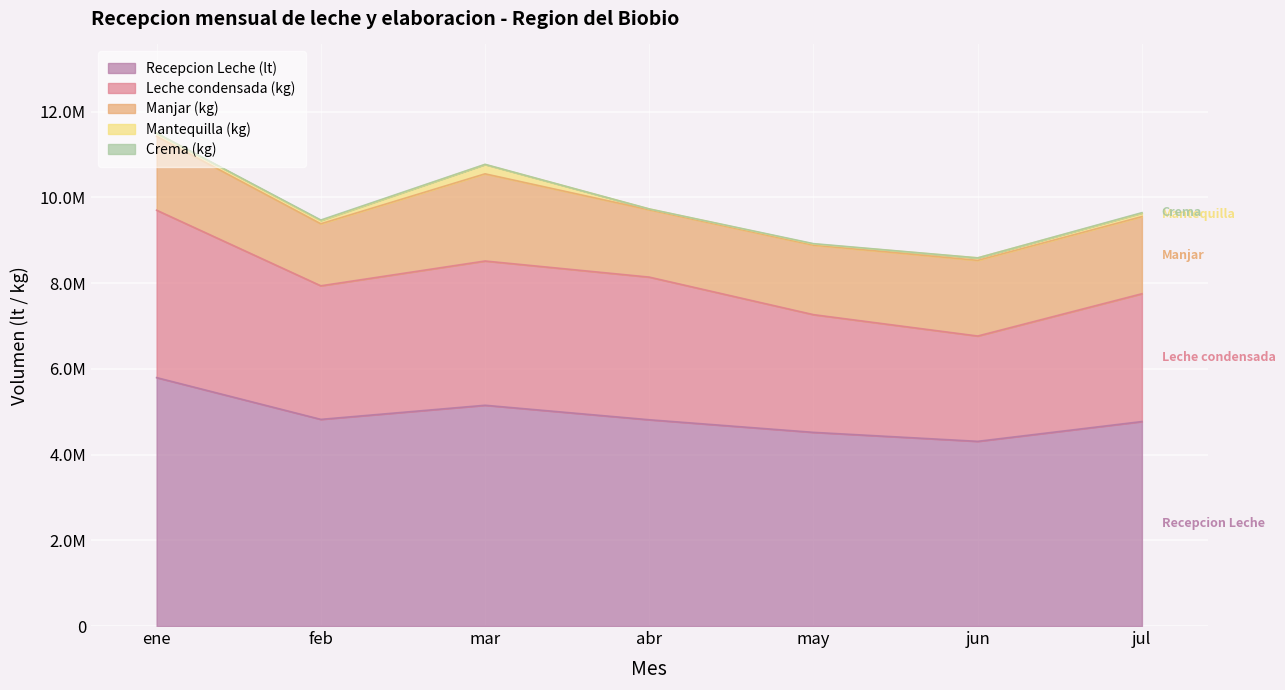

What is the greatest value displayed?

5796477